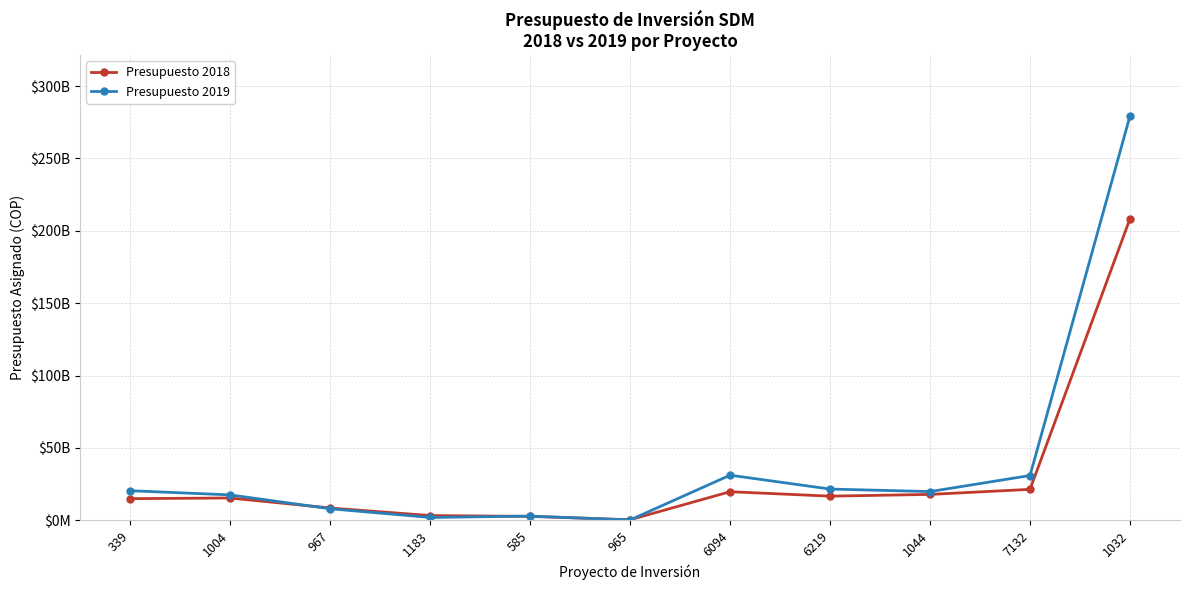

After their last crossing, which series has the higher values: Presupuesto 2019 or Presupuesto 2018?

Presupuesto 2019